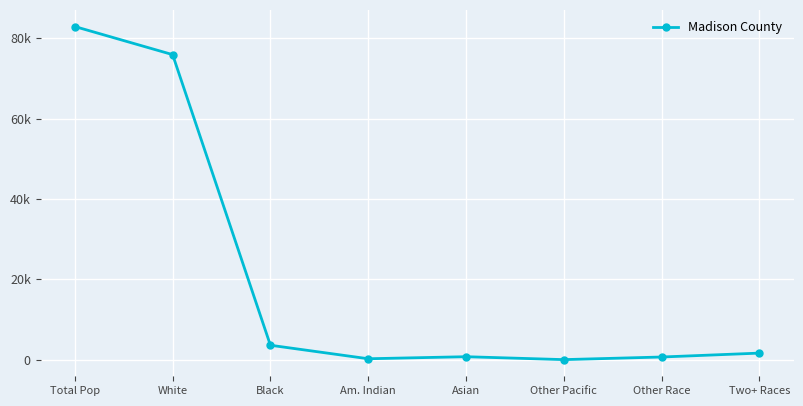

What is the difference between the values at Other Pacific and Black?

3578